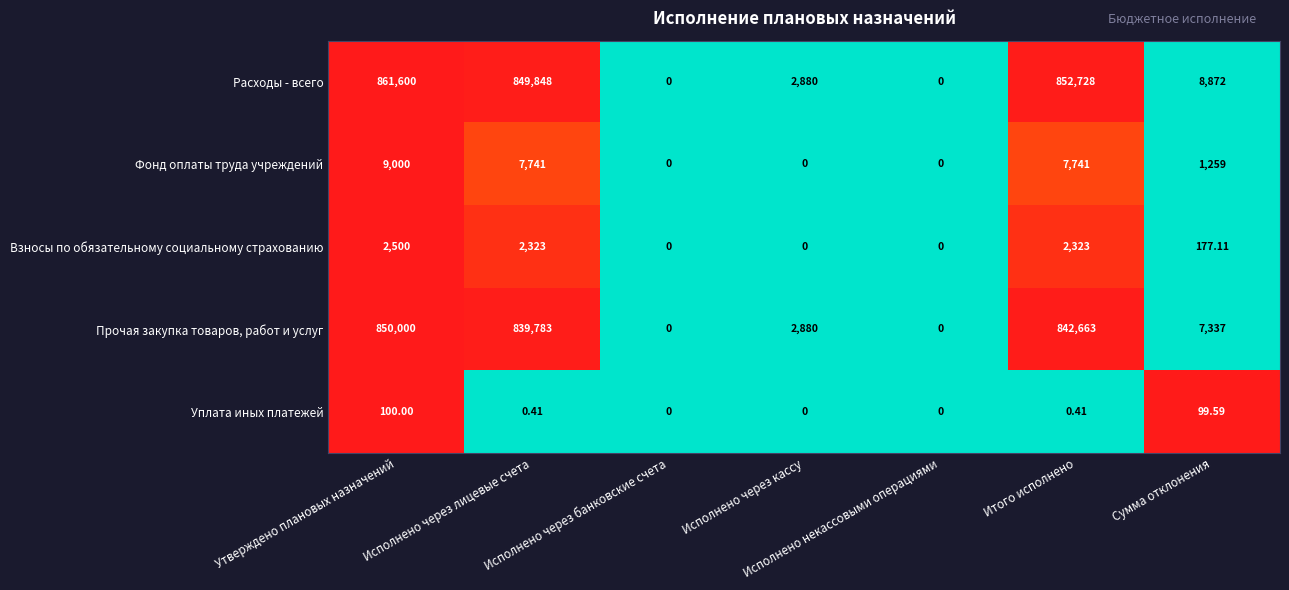

Which series has the widest spread of values?

Расходы - всего